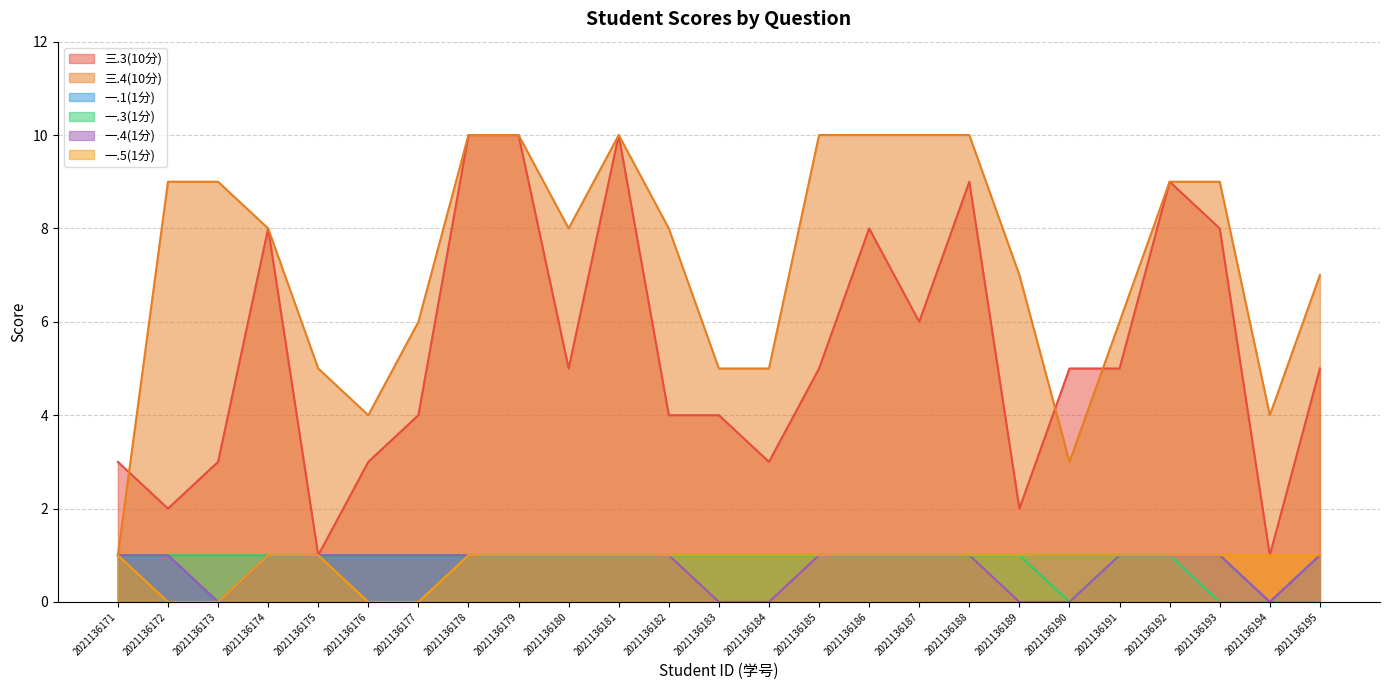

True or false: 一.5(1分) and 一.3(1分) intersect in this chart.

False